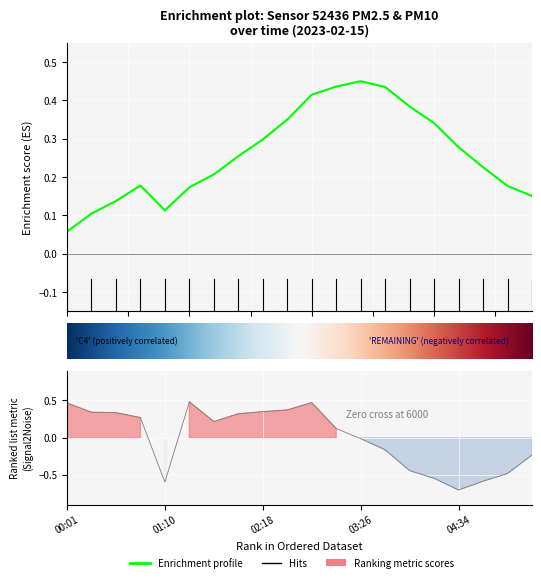

Between 04:17 and 00:19, which is larger?

00:19